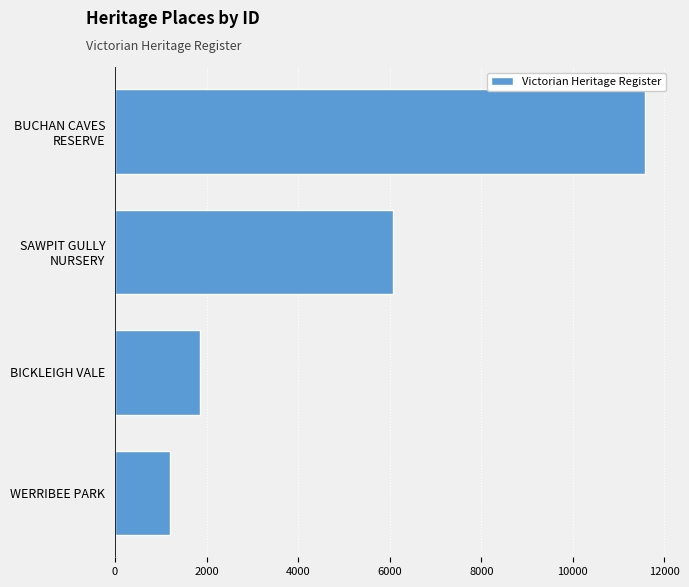

What is the average value?

5178